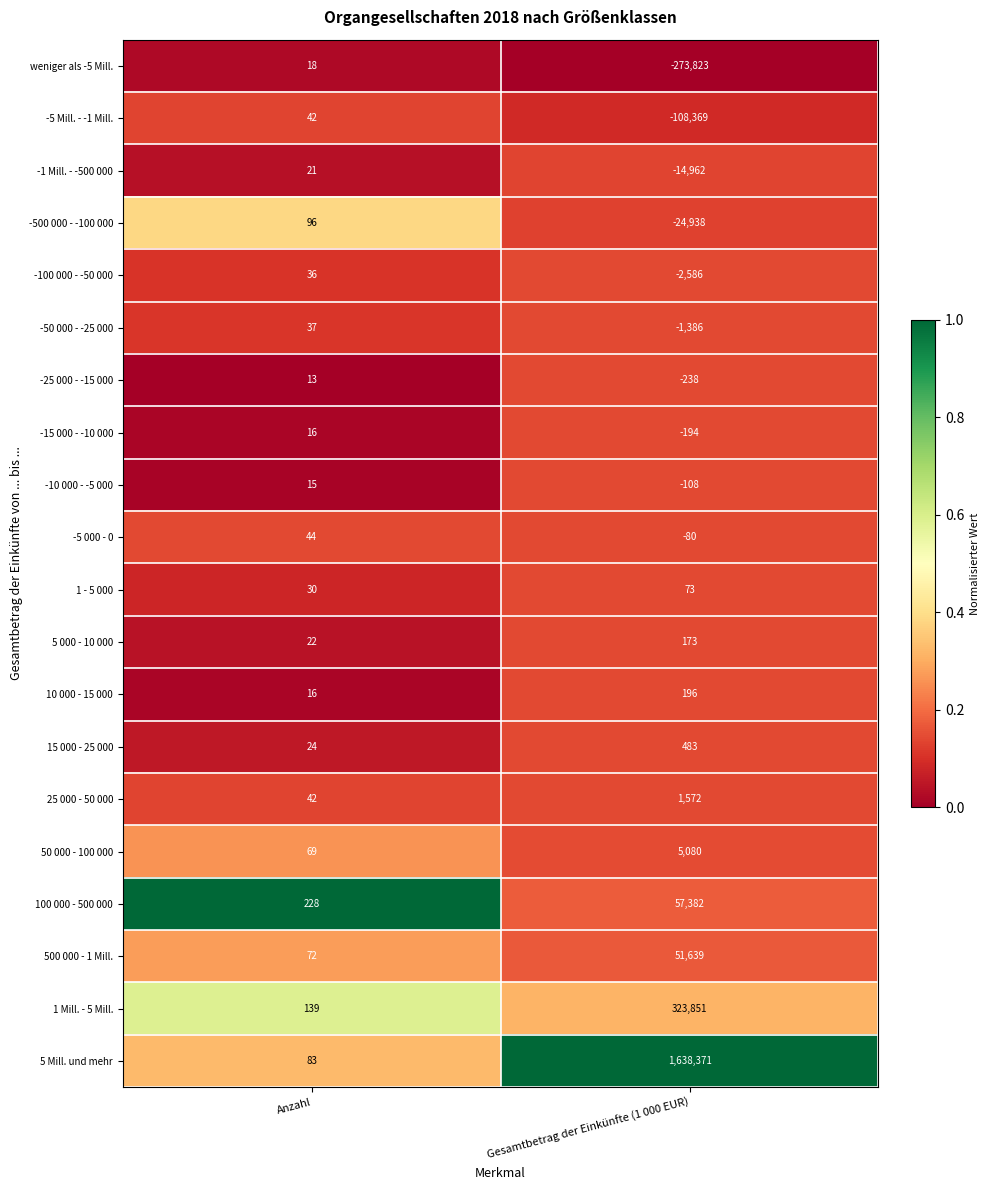

What is the difference between the -100 000 - -50 000 values at Gesamtbetrag der Einkünfte (1 000 EUR) and Anzahl?

2622